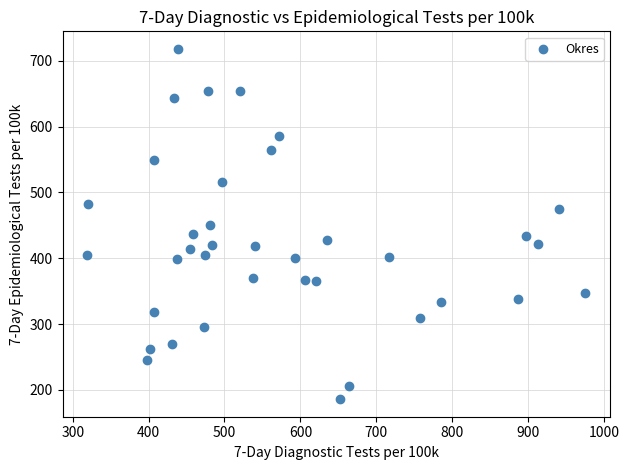

What is the range of Y values (max minus min)?

532.7